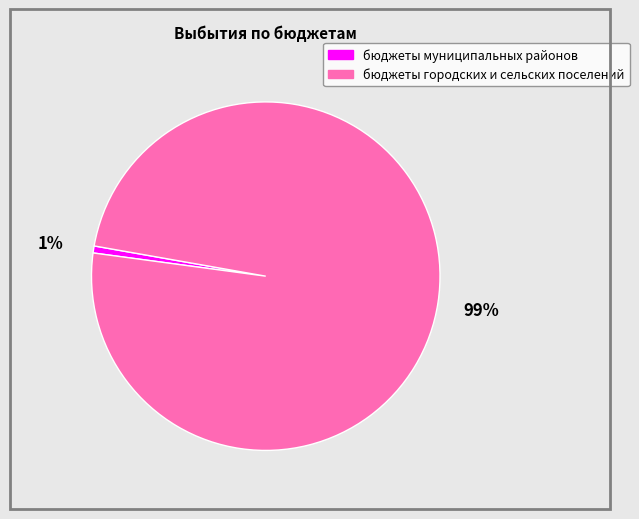

Is бюджеты городских и сельских поселений the majority of the pie?

Yes